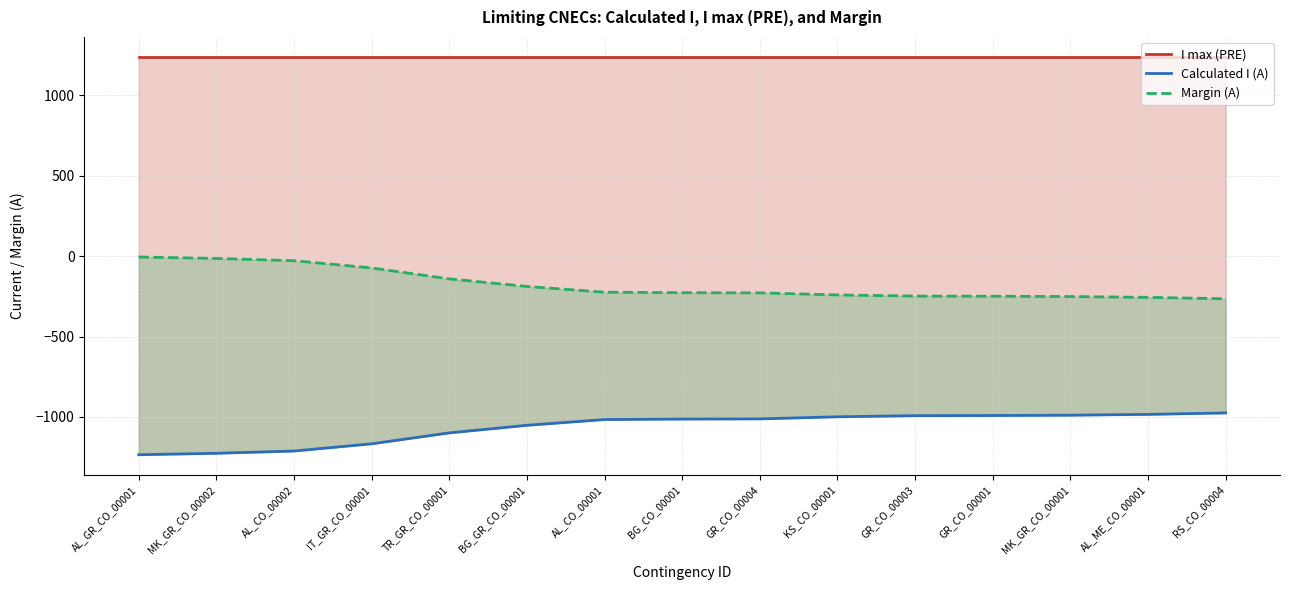

True or false: Calculated I (A) has more than 1 interior local peaks.

False